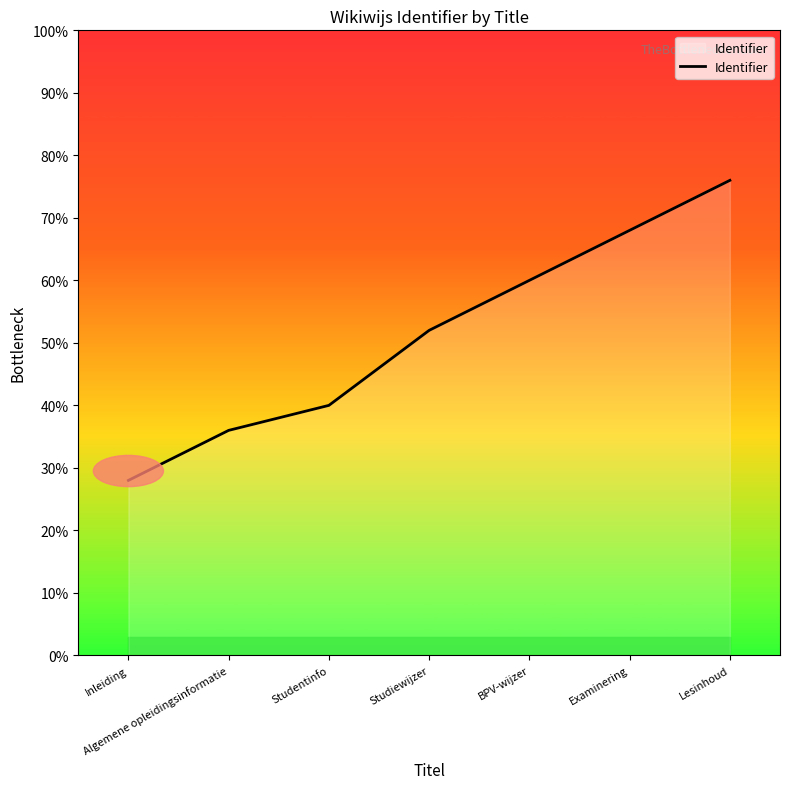

The value at BPV-wijzer is 96.8. True or false?

False